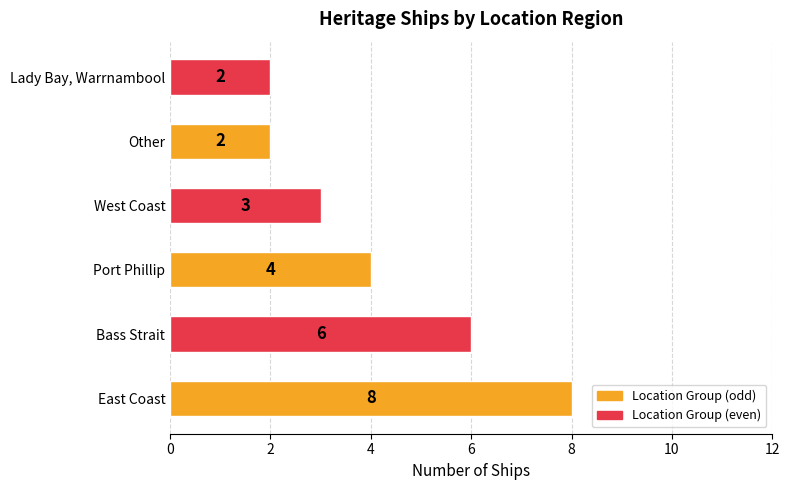

What is the smallest value displayed?

2